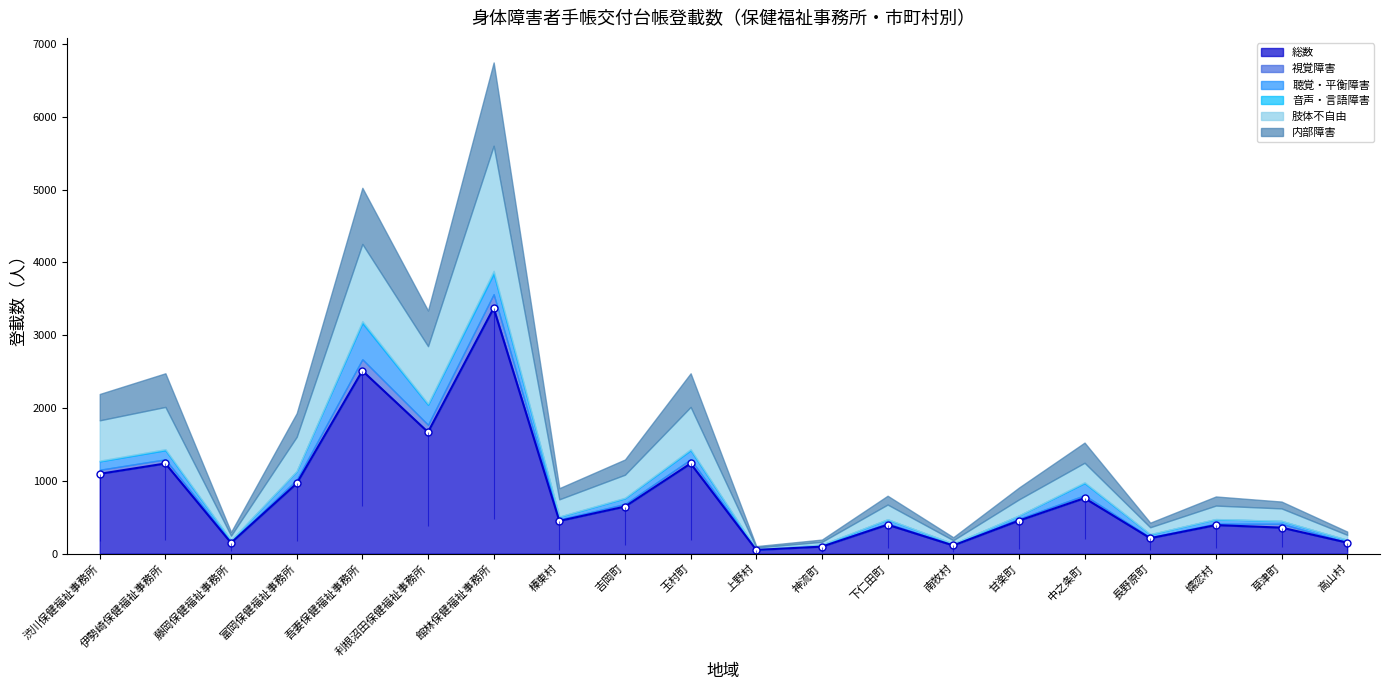

Reading left to right, extract all data points from this chart.

総数: 渋川保健福祉事務所=1097	伊勢崎保健福祉事務所=1239	藤岡保健福祉事務所=149	富岡保健福祉事務所=965	吾妻保健福祉事務所=2513	利根沼田保健福祉事務所=1670	館林保健福祉事務所=3374	榛東村=450	吉岡町=647	玉村町=1239	上野村=52	神流町=97	下仁田町=398	南牧村=113	甘楽町=454	中之条町=763	長野原町=213	嬬恋村=393	草津町=358	高山村=152
視覚障害: 渋川保健福祉事務所=56	伊勢崎保健福祉事務所=57	藤岡保健福祉事務所=12	富岡保健福祉事務所=51	吾妻保健福祉事務所=158	利根沼田保健福祉事務所=101	館林保健福祉事務所=191	榛東村=20	吉岡町=36	玉村町=57	上野村=2	神流町=10	下仁田町=18	南牧村=7	甘楽町=26	中之条町=40	長野原町=11	嬬恋村=20	草津町=53	高山村=4
聴覚・平衡障害: 渋川保健福祉事務所=115	伊勢崎保健福祉事務所=125	藤岡保健福祉事務所=21	富岡保健福祉事務所=117	吾妻保健福祉事務所=497	利根沼田保健福祉事務所=275	館林保健福祉事務所=281	榛東村=37	吉岡町=78	玉村町=125	上野村=6	神流町=15	下仁田町=55	南牧村=18	甘楽町=44	中之条町=166	長野原町=42	嬬恋村=61	草津町=39	高山村=34
音声・言語障害: 渋川保健福祉事務所=10	伊勢崎保健福祉事務所=14	藤岡保健福祉事務所=5	富岡保健福祉事務所=3	吾妻保健福祉事務所=26	利根沼田保健福祉事務所=16	館林保健福祉事務所=39	榛東村=3	吉岡町=7	玉村町=14	上野村=1	神流町=4	下仁田町=2	南牧村=0	甘楽町=1	中之条町=12	長野原町=3	嬬恋村=2	草津町=1	高山村=1
肢体不自由: 渋川保健福祉事務所=554	伊勢崎保健福祉事務所=581	藤岡保健福祉事務所=61	富岡保健福祉事務所=469	吾妻保健福祉事務所=1061	利根沼田保健福祉事務所=789	館林保健福祉事務所=1719	榛東村=237	吉岡町=317	玉村町=581	上野村=24	神流町=37	下仁田町=202	南牧村=47	甘楽町=220	中之条町=268	長野原町=94	嬬恋村=185	草津町=171	高山村=68
内部障害: 渋川保健福祉事務所=362	伊勢崎保健福祉事務所=462	藤岡保健福祉事務所=50	富岡保健福祉事務所=325	吾妻保健福祉事務所=771	利根沼田保健福祉事務所=489	館林保健福祉事務所=1144	榛東村=153	吉岡町=209	玉村町=462	上野村=19	神流町=31	下仁田町=121	南牧村=41	甘楽町=163	中之条町=277	長野原町=63	嬬恋村=125	草津町=94	高山村=45